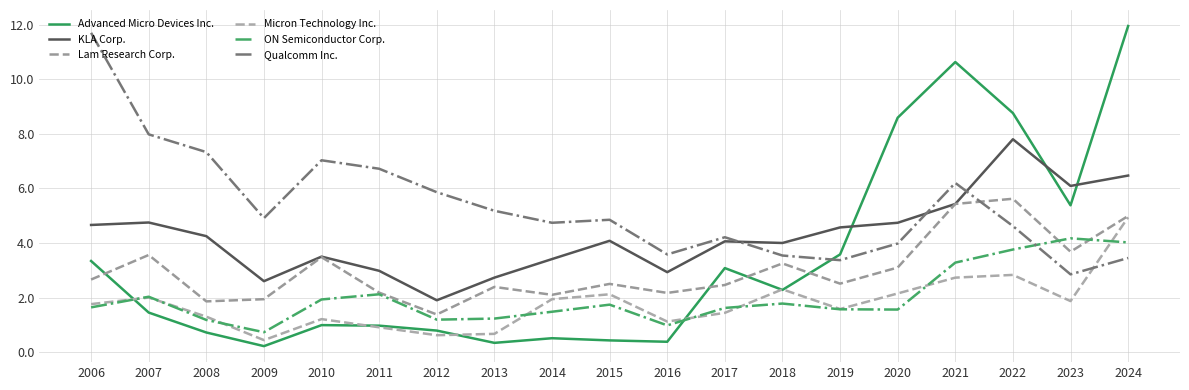

Reading left to right, list all the values displayed in this chart.

Advanced Micro Devices Inc.: 3.3	1.4	0.7	0.2	1.0	1.0	0.8	0.3	0.5	0.4	0.4	3.1	2.3	3.6	8.6	10.6	8.8	5.4	11.9
KLA Corp.: 4.7	4.8	4.2	2.6	3.5	3.0	1.9	2.7	3.4	4.1	2.9	4.1	4.0	4.6	4.7	5.4	7.8	6.1	6.5
Lam Research Corp.: 2.7	3.6	1.9	1.9	3.5	2.2	1.4	2.4	2.1	2.5	2.2	2.5	3.2	2.5	3.1	5.4	5.6	3.7	5.0
Micron Technology Inc.: 1.8	2.0	1.3	0.4	1.2	0.9	0.6	0.7	1.9	2.1	1.1	1.4	2.3	1.6	2.1	2.7	2.8	1.9	4.9
ON Semiconductor Corp.: 1.6	2.0	1.2	0.7	1.9	2.1	1.2	1.2	1.5	1.7	1.0	1.6	1.8	1.6	1.6	3.3	3.8	4.2	4.0
Qualcomm Inc.: 11.7	8.0	7.3	4.9	7.0	6.7	5.9	5.2	4.7	4.8	3.6	4.2	3.5	3.4	4.0	6.2	4.6	2.9	3.5